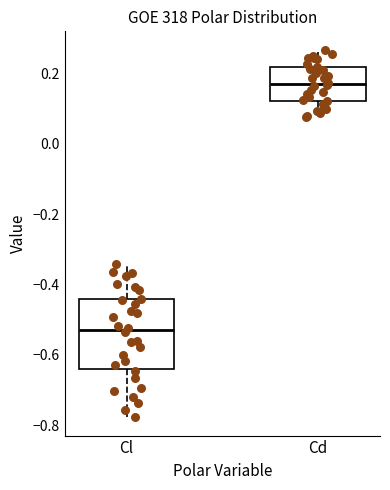

Reading left to right, read every box against the y-axis: the position of its median line, the range the box covers, and the ends of its whiskers. The values are not printed on the chart, so give them approximately, as read against the axis.

Cl: median -0.52, box -0.64 to -0.44, whiskers -0.78 to -0.34
Cd: median 0.16, box 0.12 to 0.22, whiskers 0.08 to 0.26